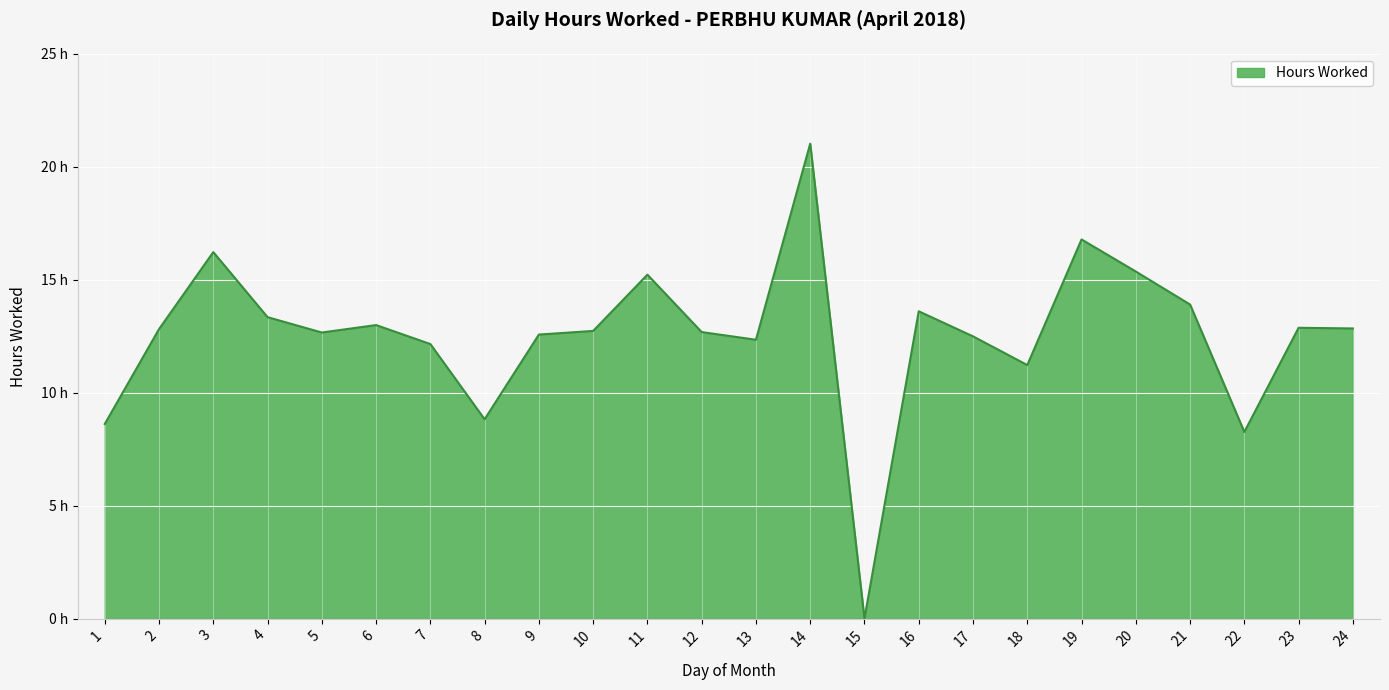

Is this an area chart (filled region under the line)?

Yes